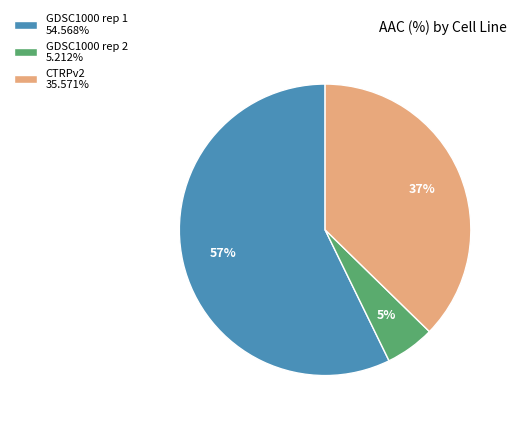

Does any single category account for the majority?

Yes